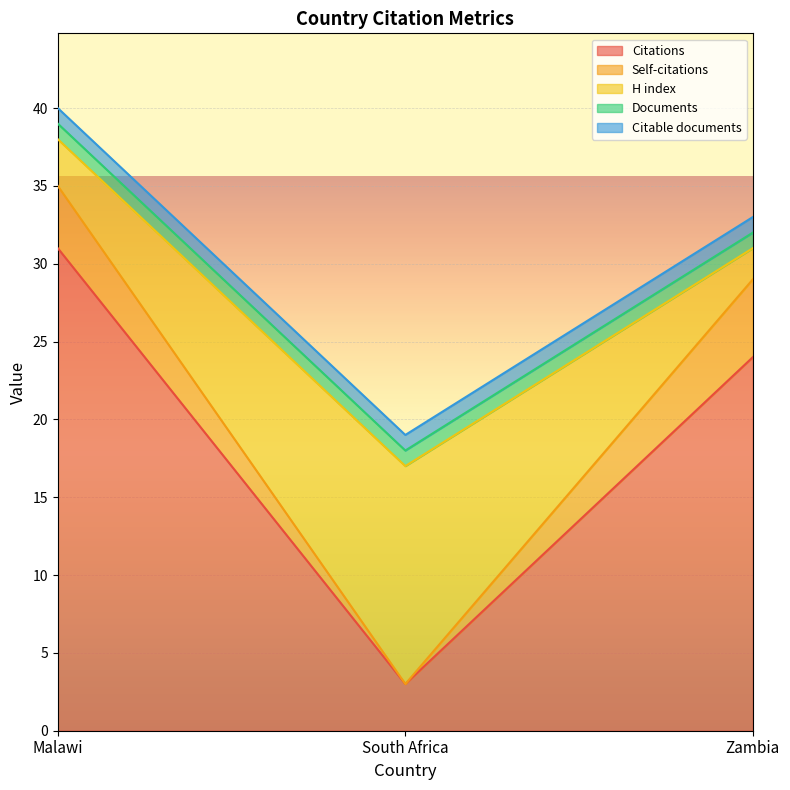

What is the difference between the maximum and minimum values in the Citations per document series?

28